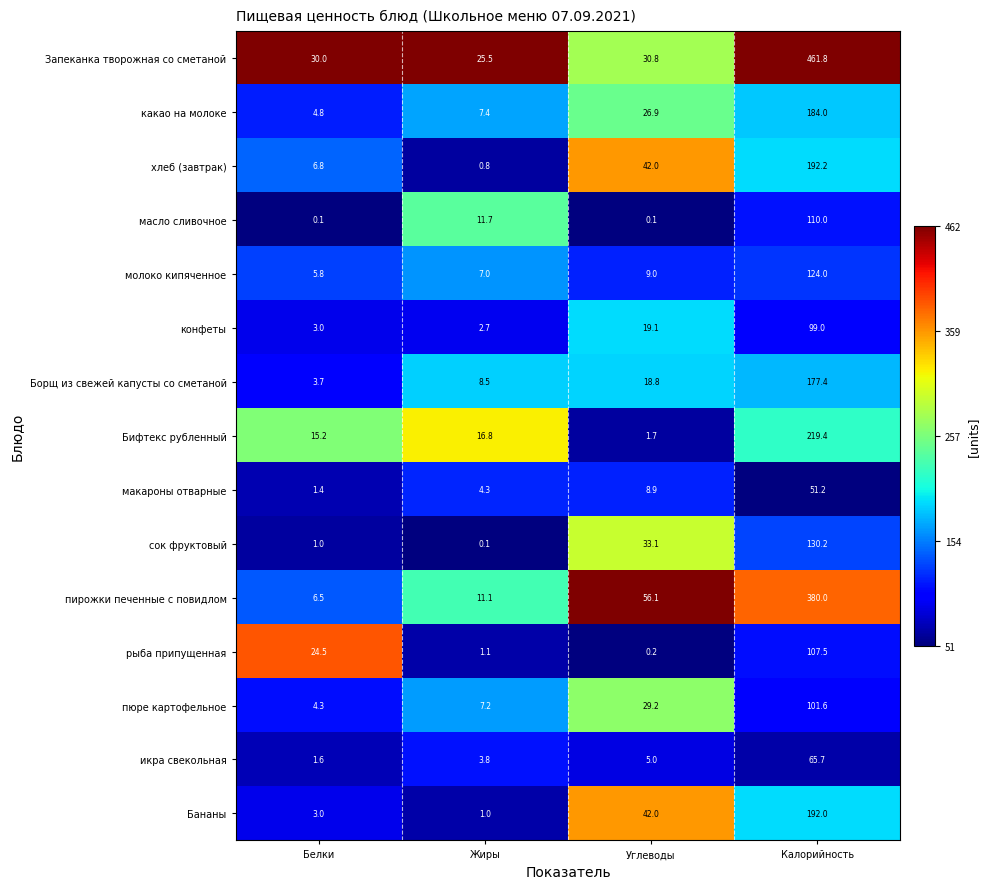

Rank the series by their maximum value, from highest to lowest.

Запеканка творожная со сметаной, пирожки печенные с повидлом, Бифтекс рубленный, хлеб (завтрак), Бананы, какао на молоке, Борщ из свежей капусты со сметаной, сок фруктовый, молоко кипяченное, масло сливочное, рыба припущенная, пюре картофельное, конфеты, икра свекольная, макароны отварные